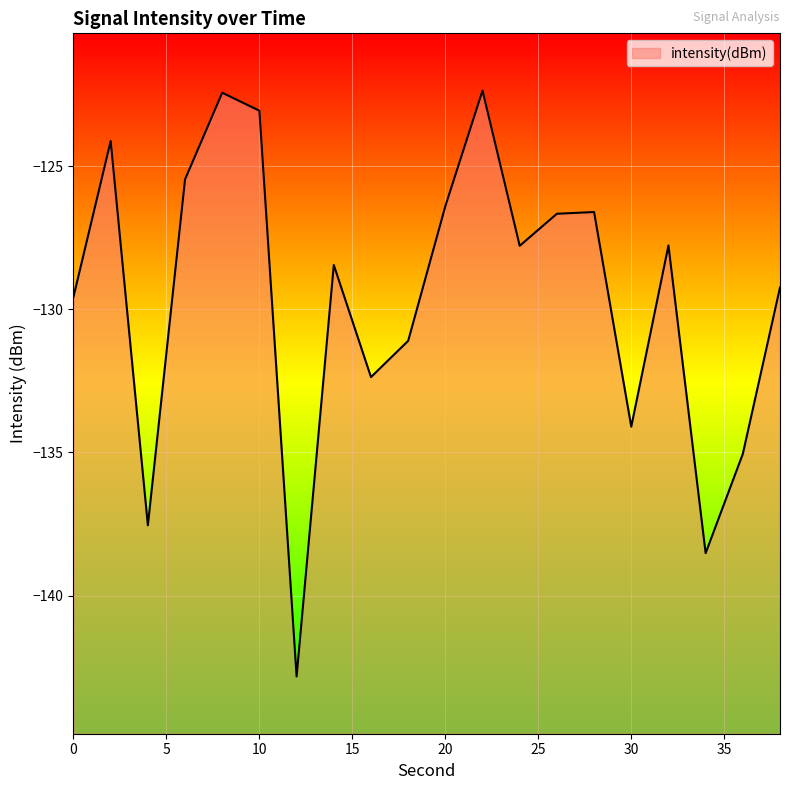

Which label corresponds to the smallest value in the chart?

12